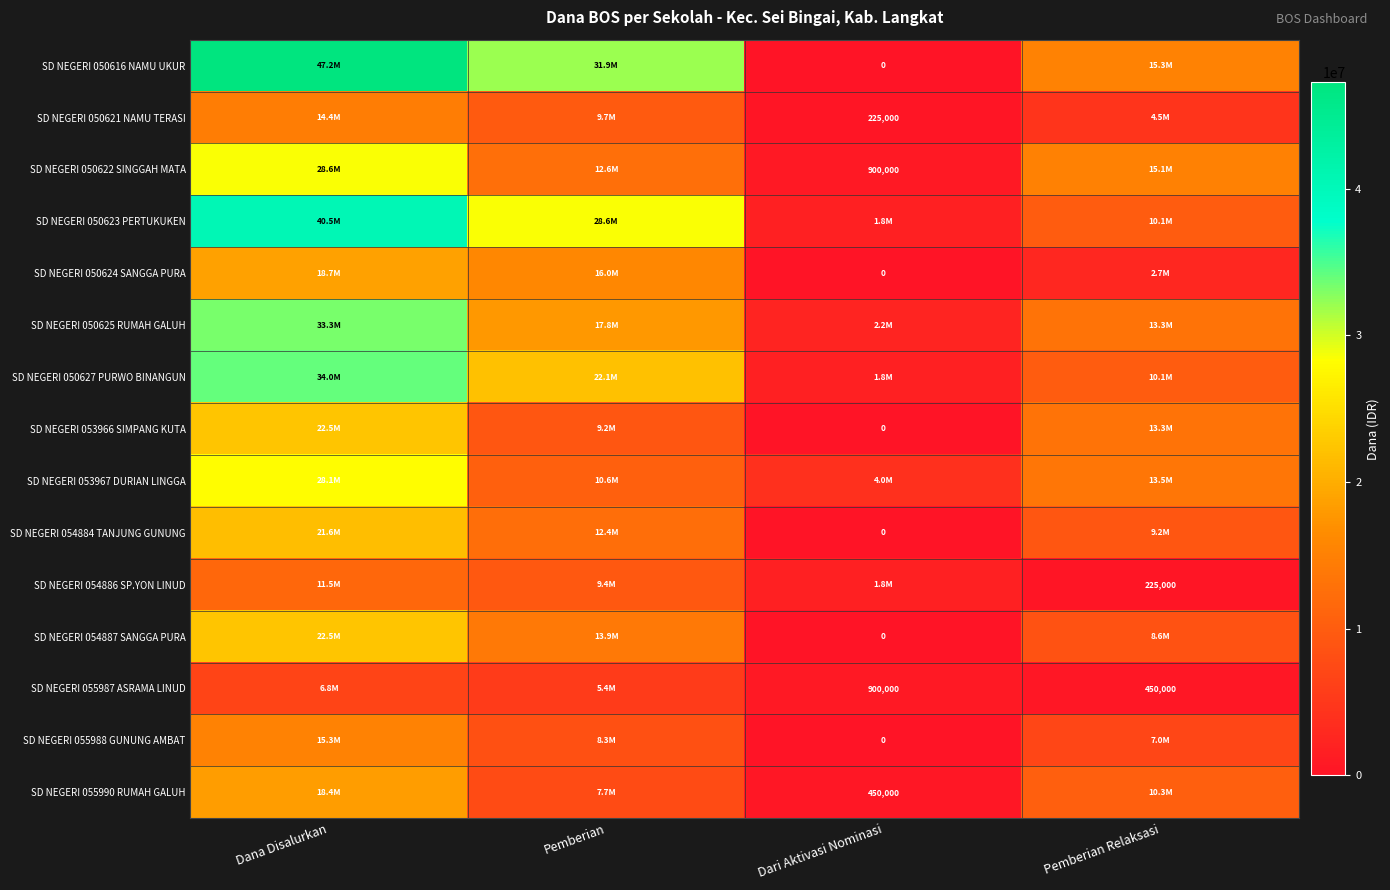

What is the difference between the highest and lowest values at Pemberian?

26550000